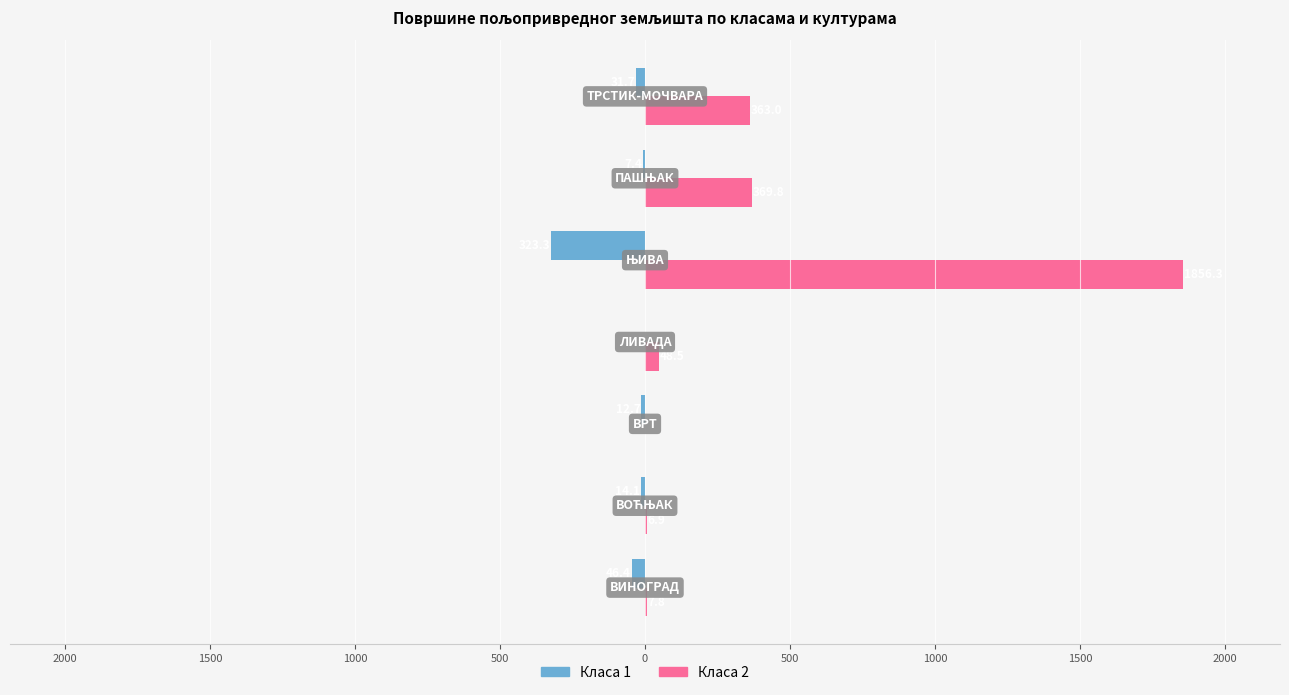

What are all the series names shown in the legend?

Класа 1, Класа 2